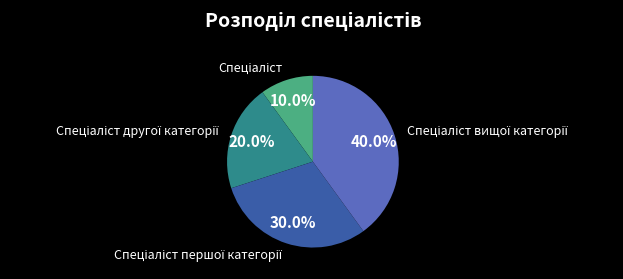

Is there a majority slice in this chart?

No